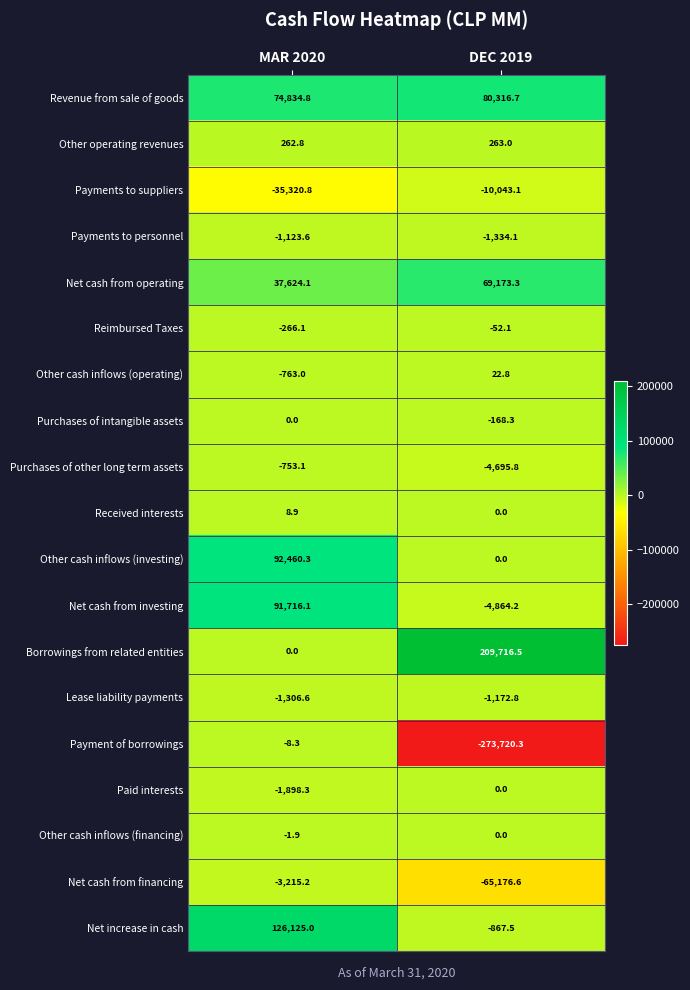

Where is Purchases of intangible assets nearest to the value -84?

MAR 2020